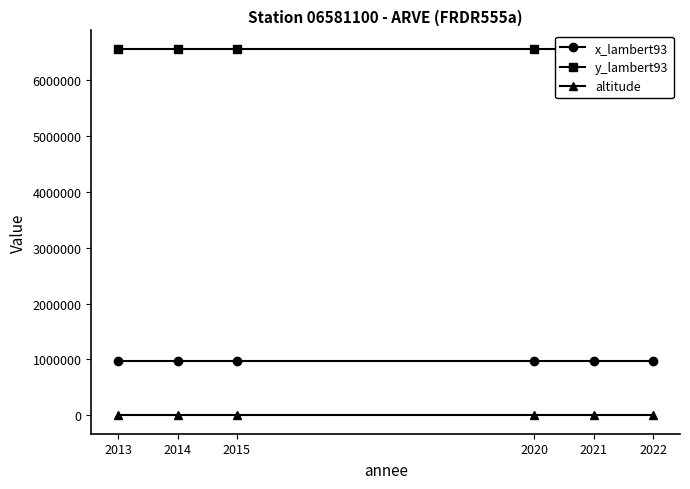

True or false: x_lambert93 has more than 2 points higher than both neighbors.

False